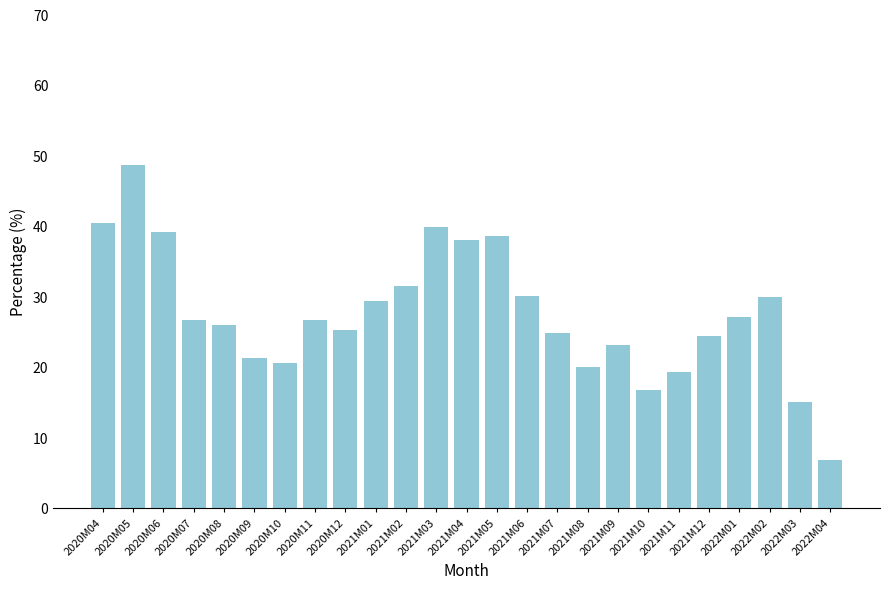

What is the average value?

27.5